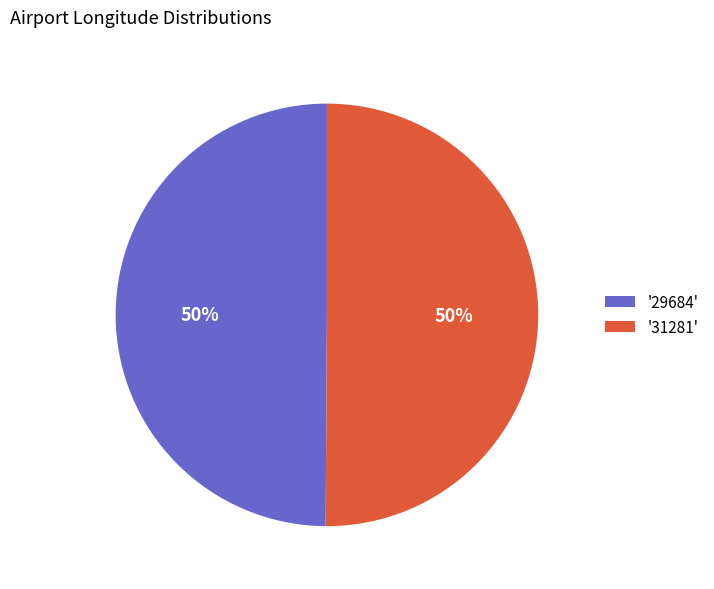

Approximately how many times larger is the value at '29684' compared to '31281'?

1.0